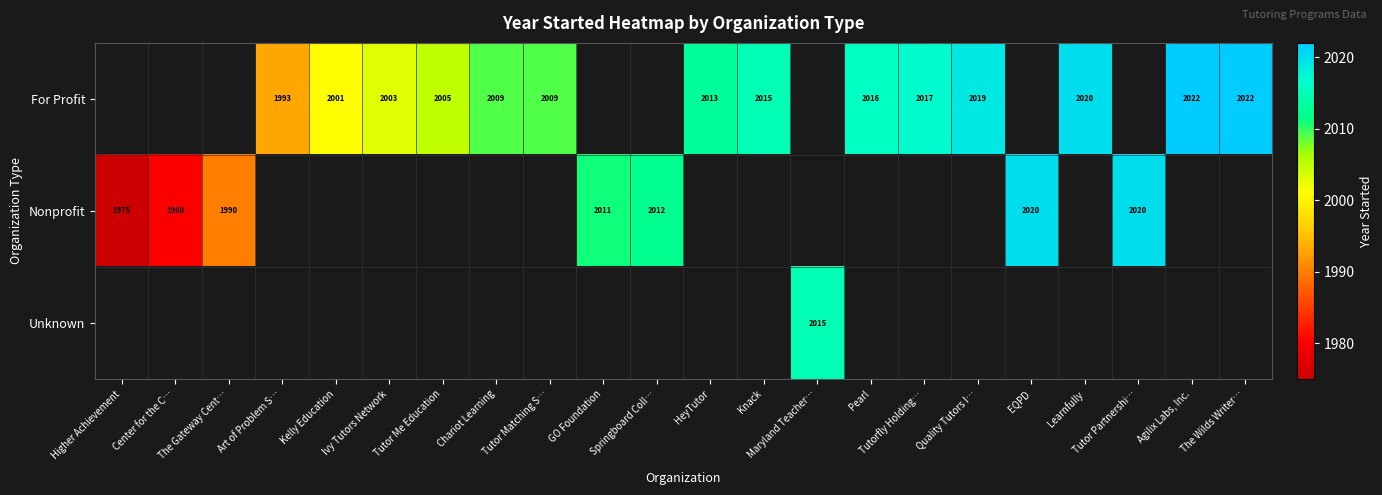

The For Profit series shows 2017 at Tutorfly Holding…. True or false?

True